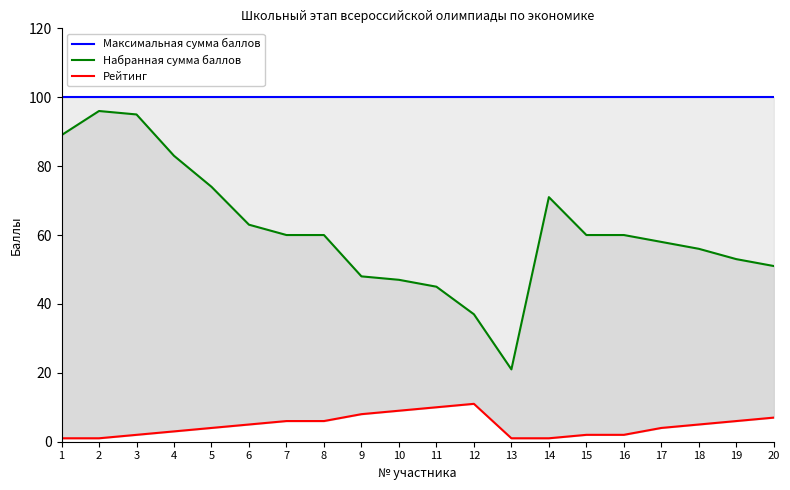

Which category has the highest value across all series?

1